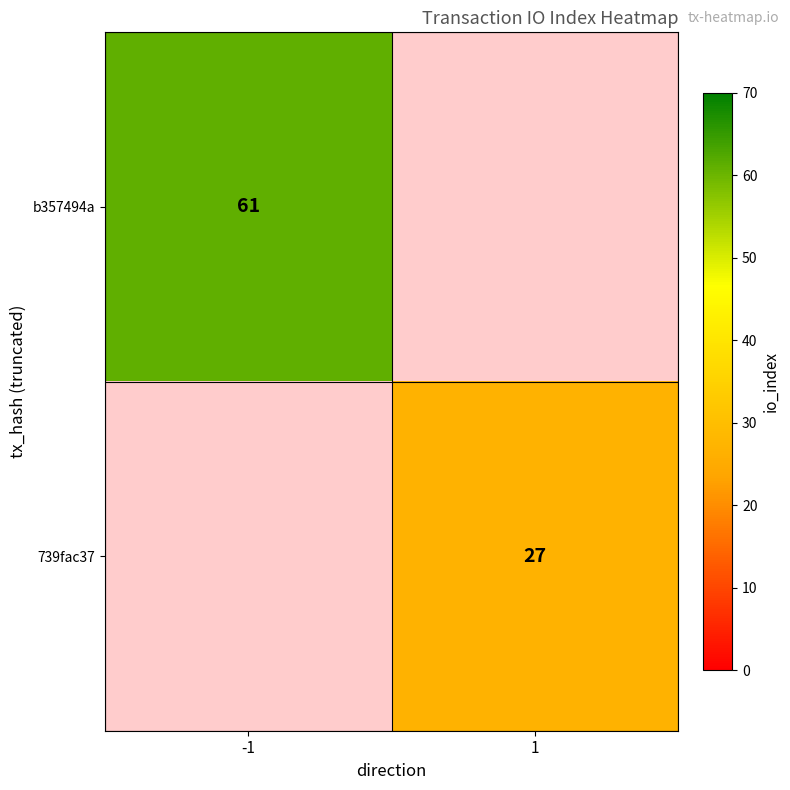

True or false: 739fac37 has a value of 15 at 1.

False